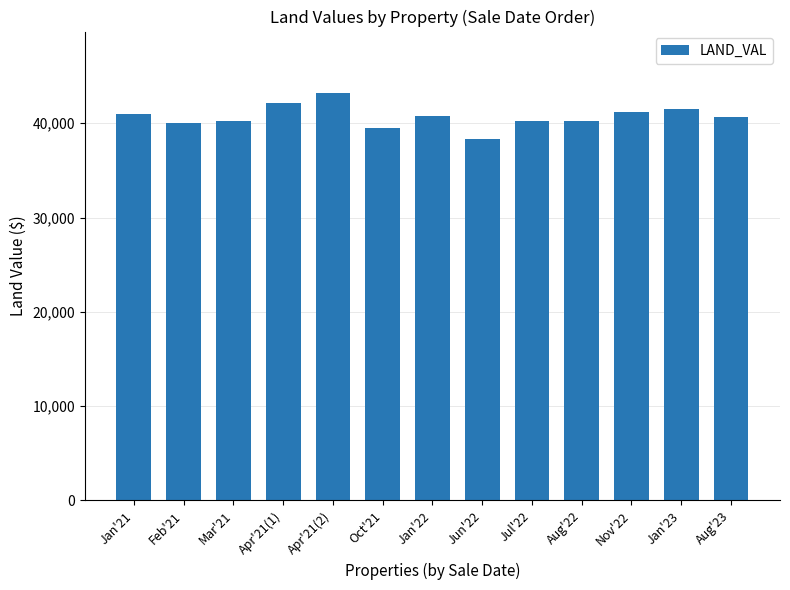

What is the ratio of the value at Nov'22 to the value at Aug'22?

1.0